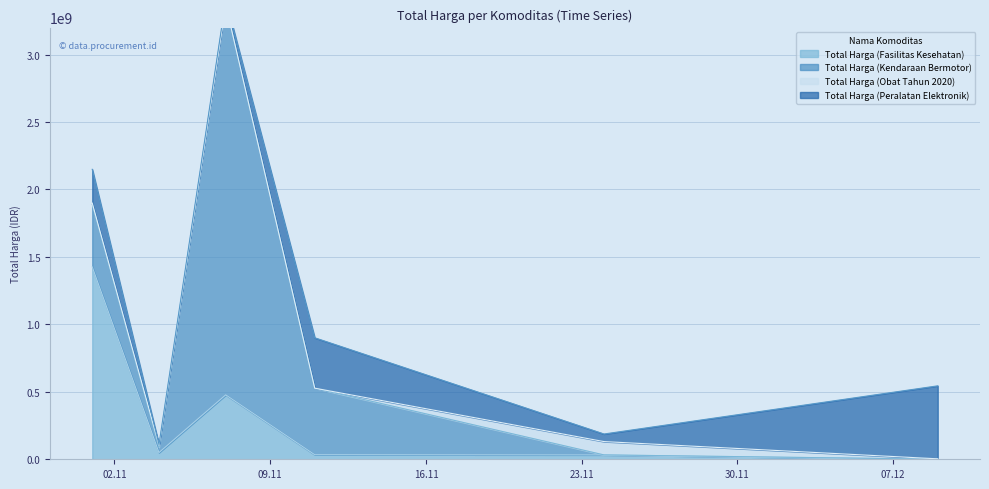

At which category does Total Harga (Peralatan Elektronik) reach its first local valley?

2021-11-04